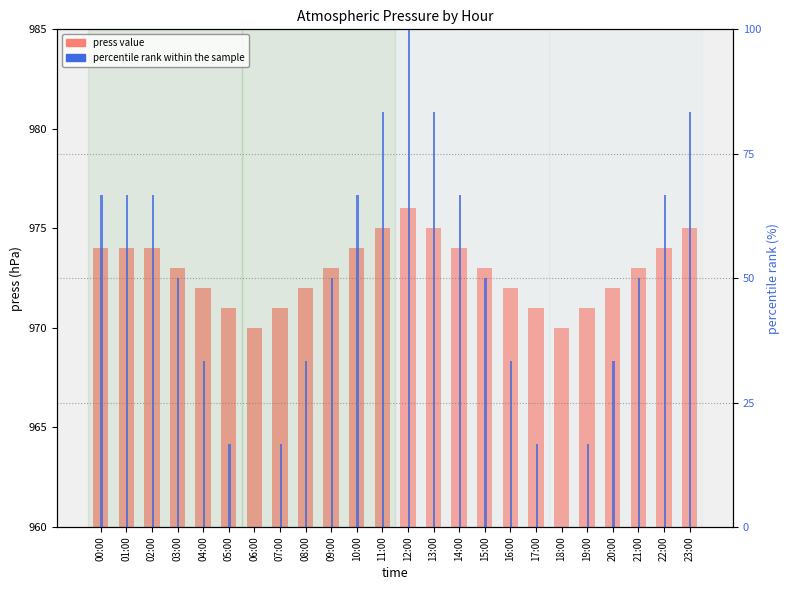

True or false: percentile rank within sample has a value of 35.0 at 03:00.

False